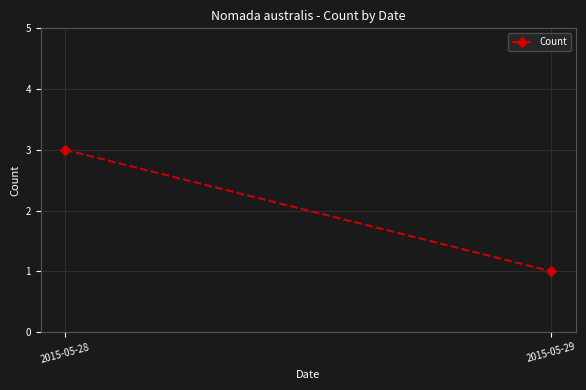

What is the greatest value displayed?

3